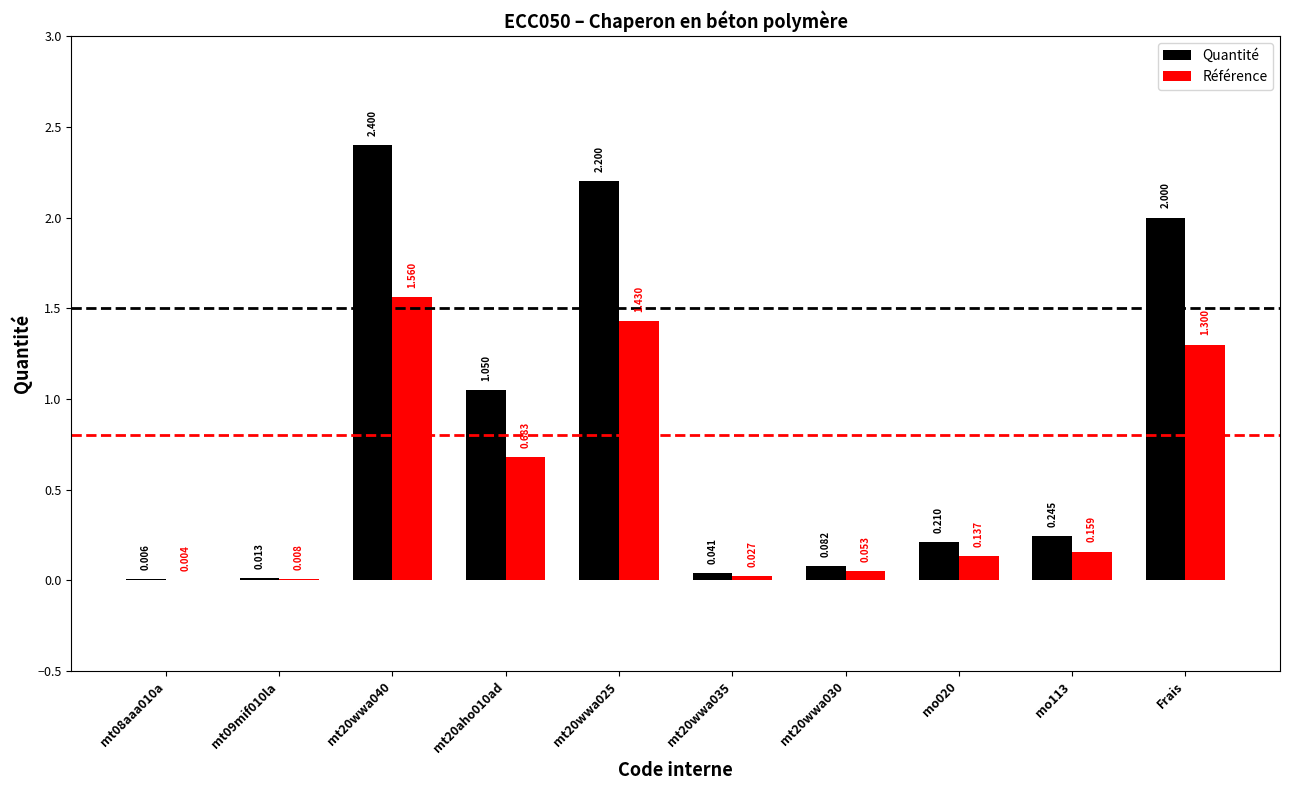

Is the value of Référence at Frais greater than the value of Quantité at mt20wwa025?

No